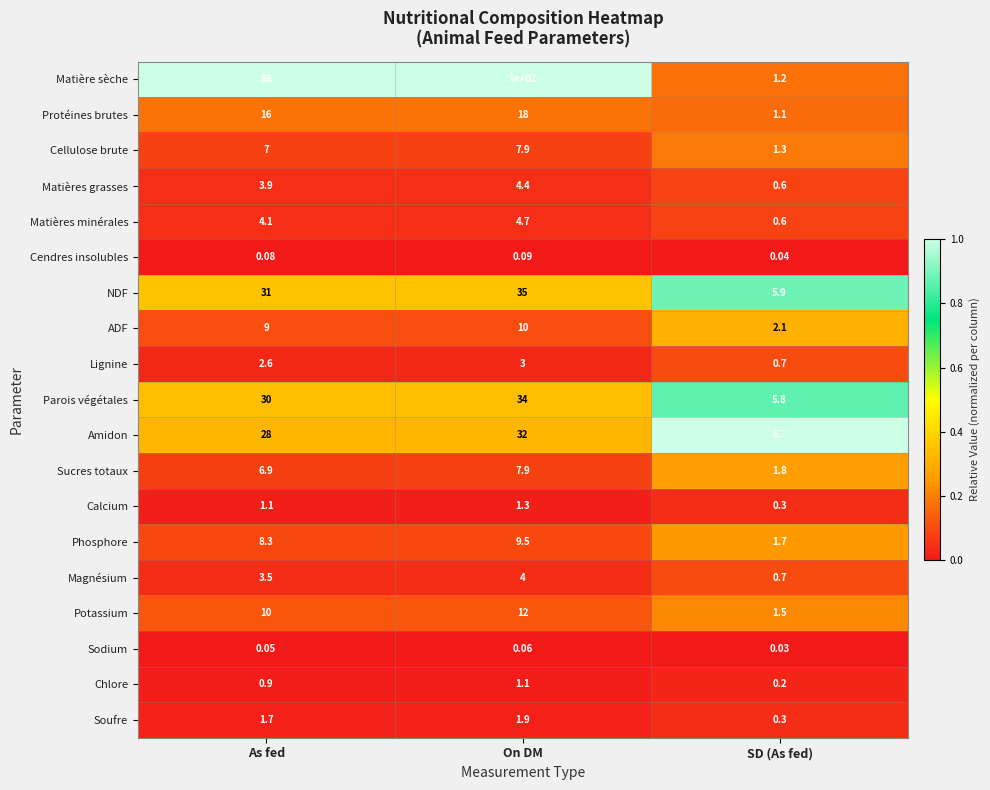

Which category has the lowest value in the Sucres totaux series?

SD (As fed)